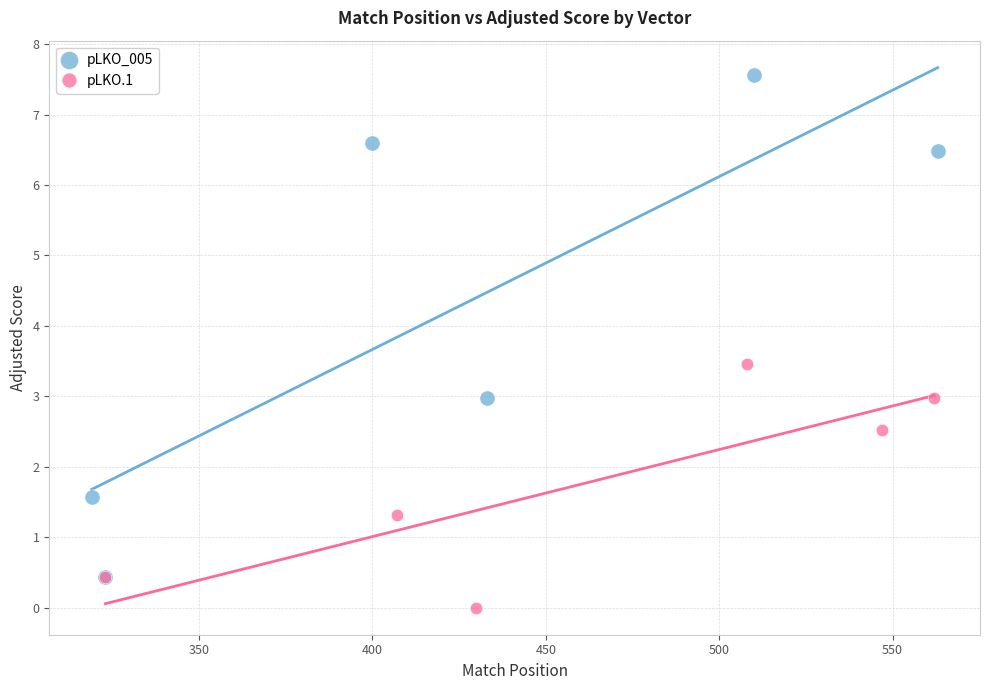

Which series reaches the minimum Y coordinate?

pLKO.1